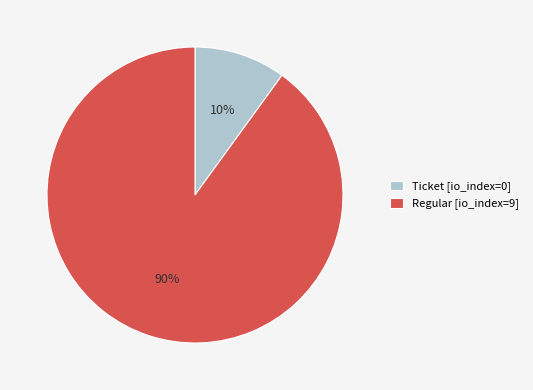

Combined, do Ticket [io_index=0] and Regular [io_index=9] account for over 50%?

Yes